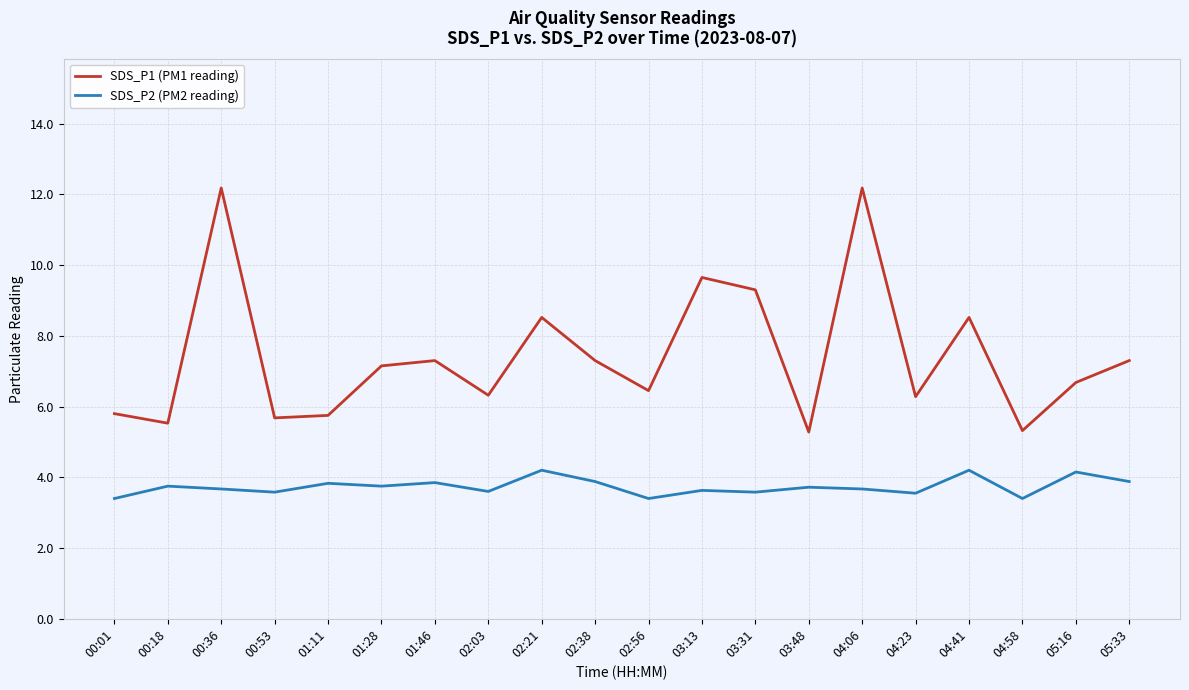

How many values in the SDS_P1 (PM1 reading) series exceed 7?

10